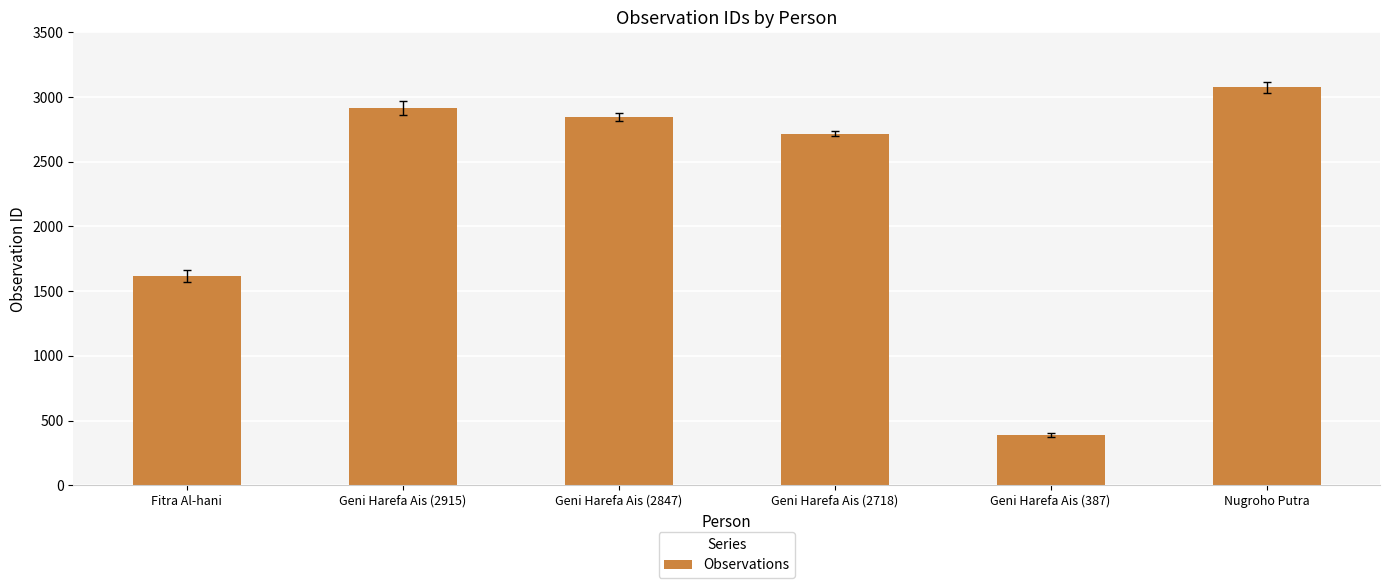

The chart shows a value of 2915 at Geni Harefa Ais (2915). True or false?

True